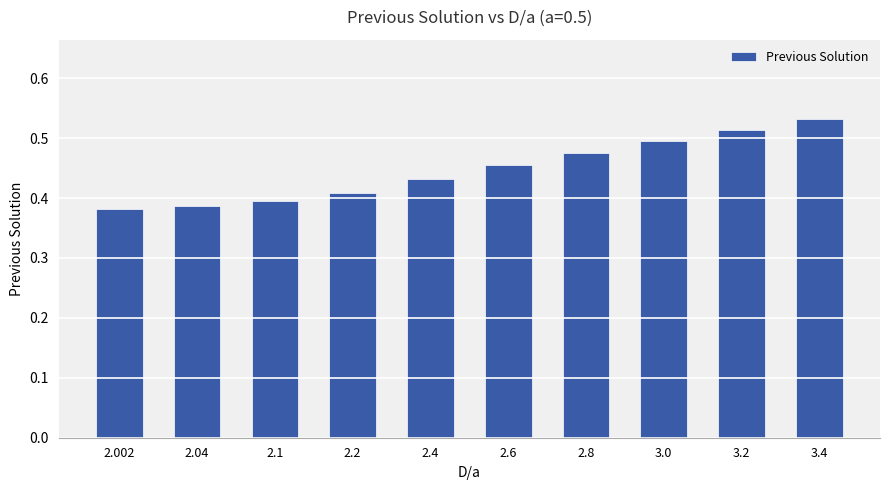

What is the label of the 10th bar from the right?

2.002